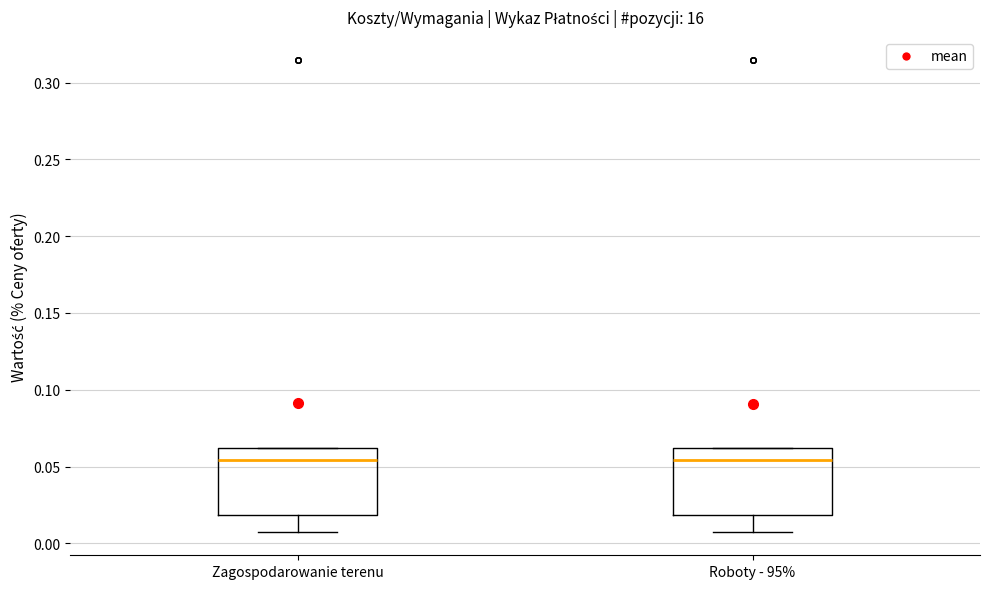

Reading left to right, read every box against the y-axis: the position of its median line, the range the box covers, and the ends of its whiskers. The values are not printed on the chart, so give them approximately, as read against the axis.

Zagospodarowanie terenu: median 0.055, box 0.020 to 0.060, whiskers 0.010 to 0.060
Roboty - 95%: median 0.055, box 0.020 to 0.060, whiskers 0.010 to 0.060